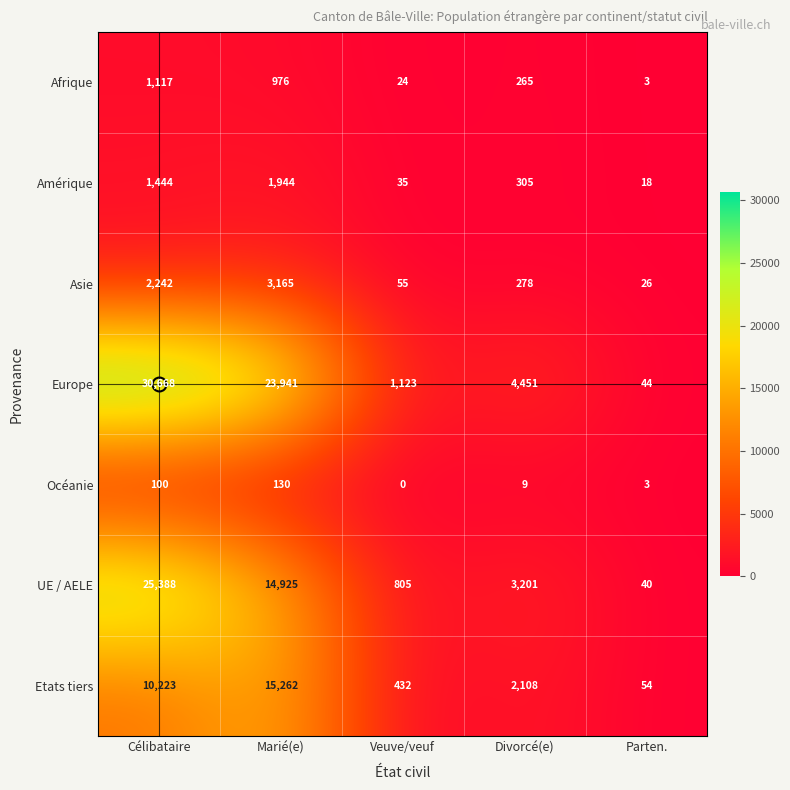

Count the number of categories in the chart.

5